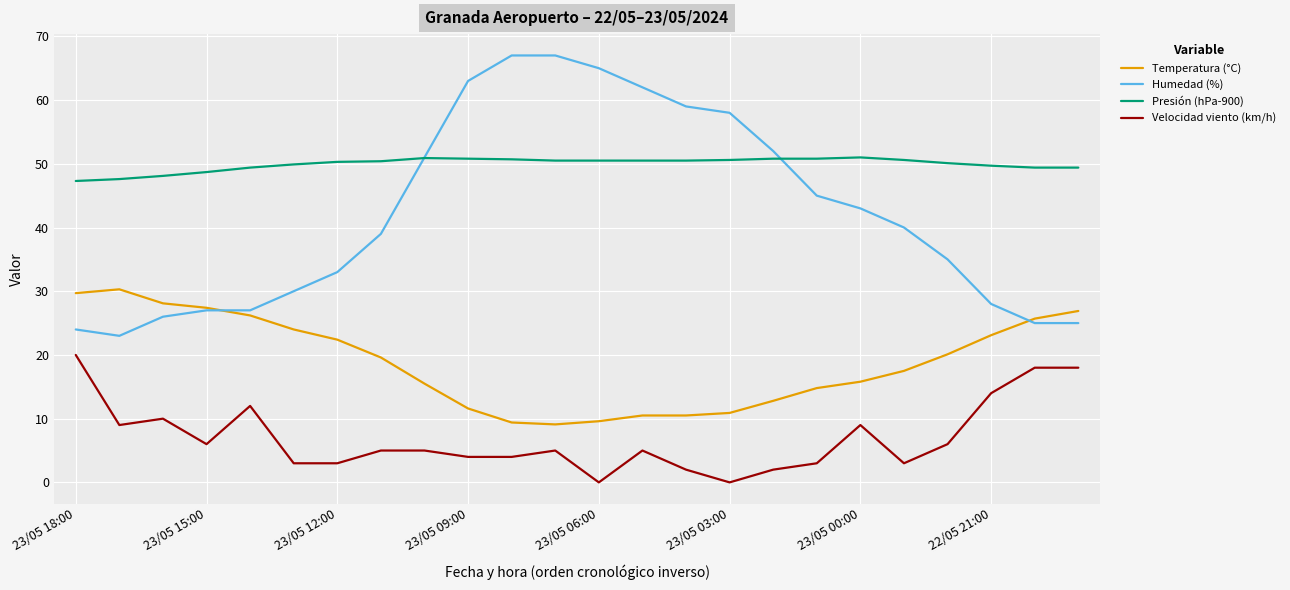

Which series has the widest spread of values?

Humedad (%)